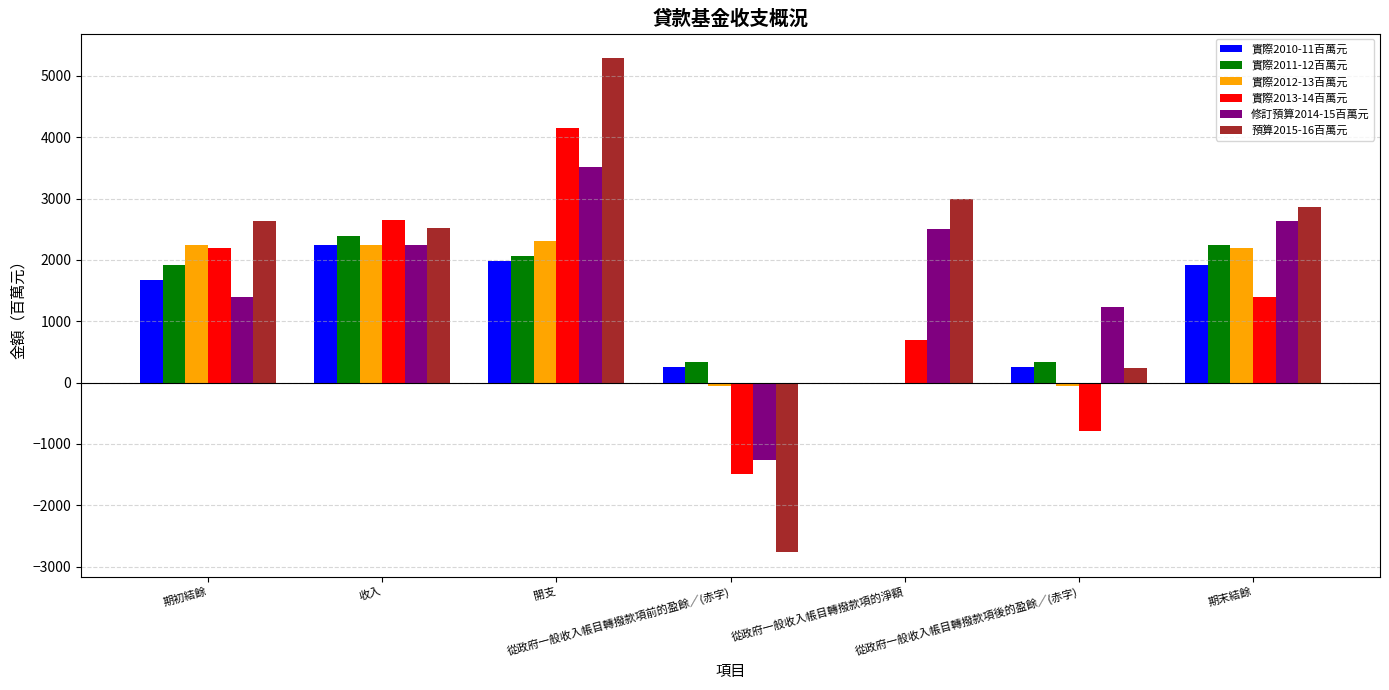

Is it true that 實際2013-14百萬元 equals 2333 at 期末結餘?

False